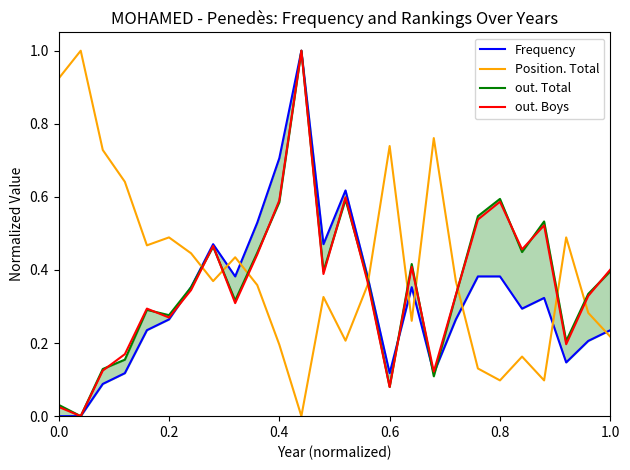

Does the chart display data point markers on the line(s)?

No